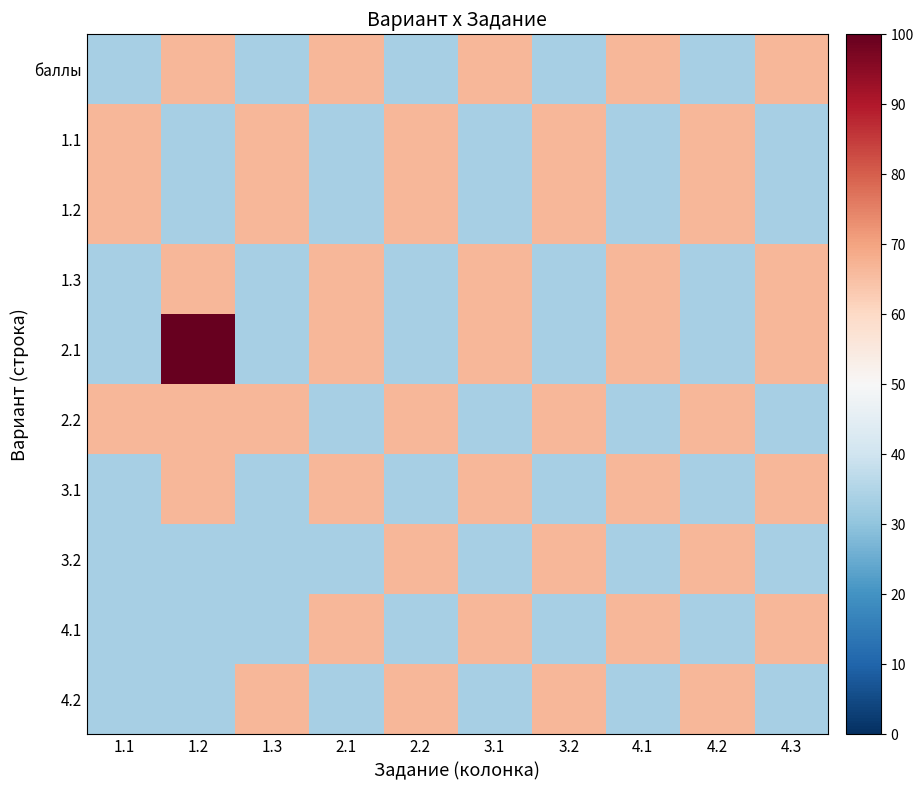

Which series has the largest range (max minus min)?

2.1